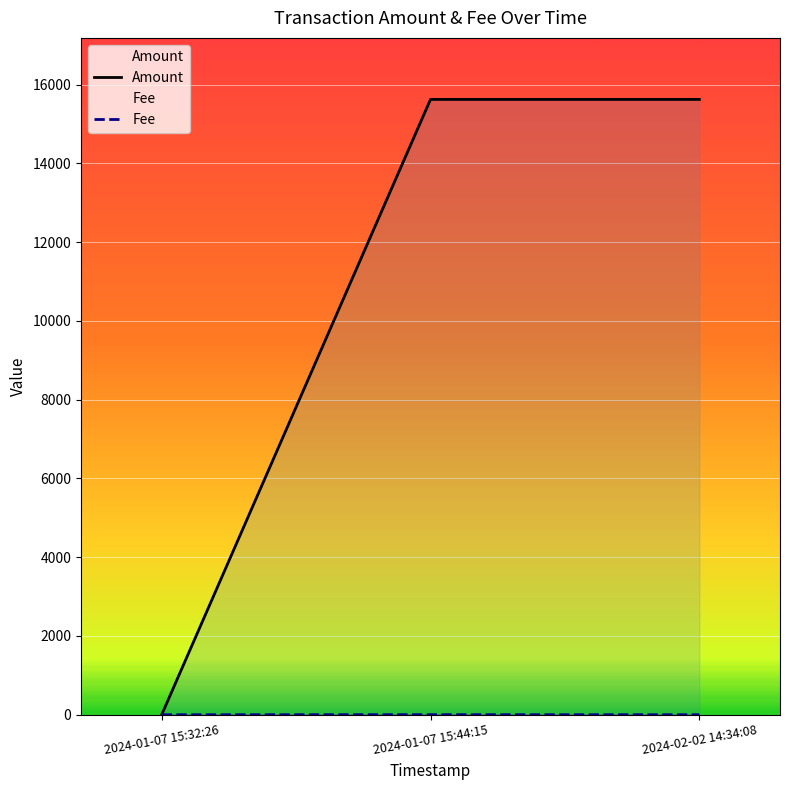

How many lines are shown in the chart?

2